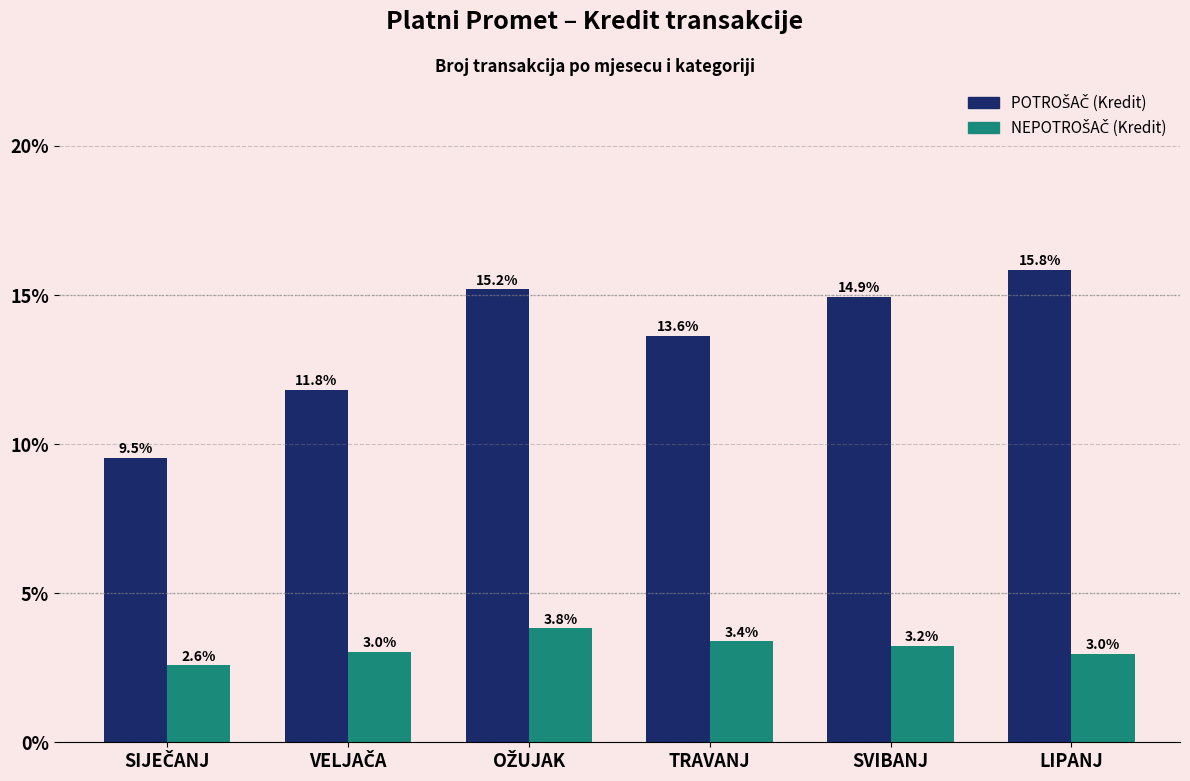

Does the chart contain any negative values?

No